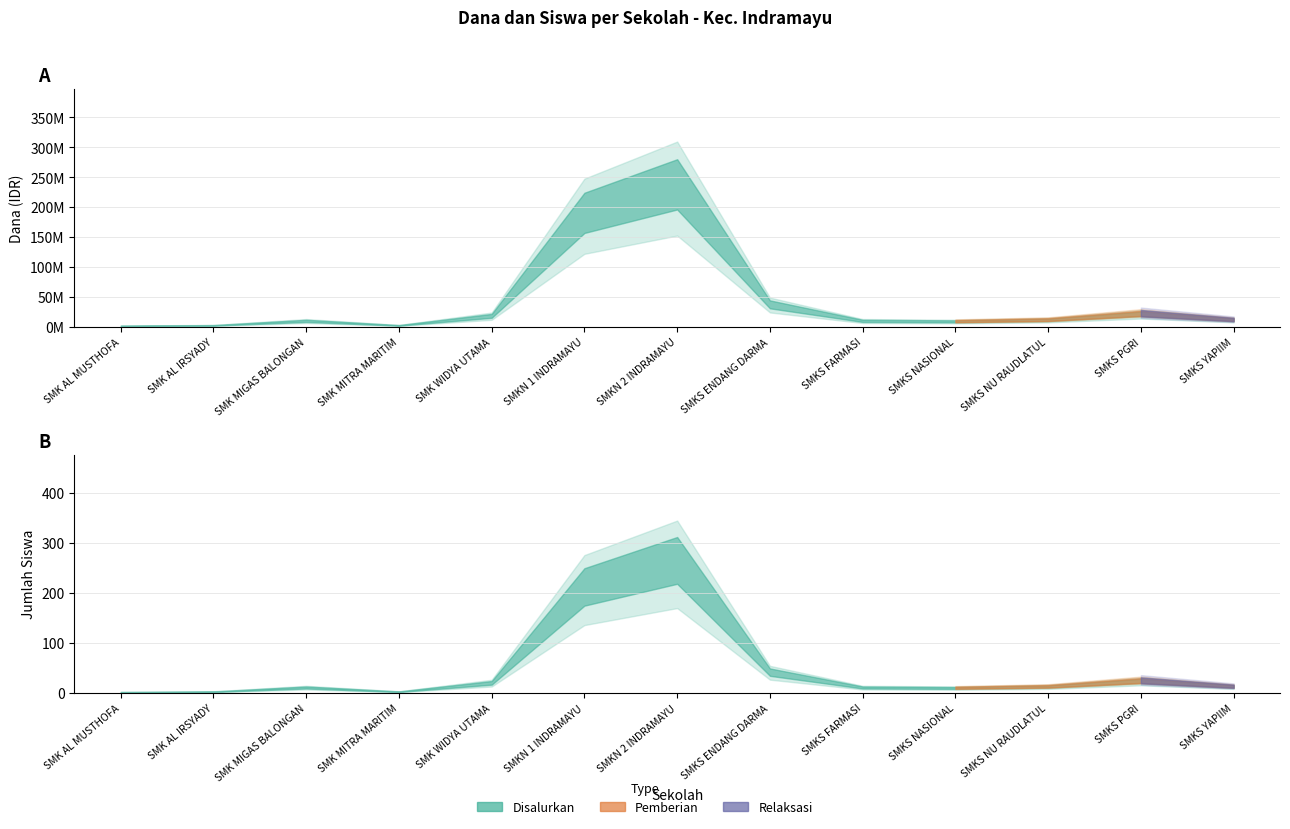

Where is the first local maximum for Siswa Disalurkan?

SMK MIGAS BALONGAN